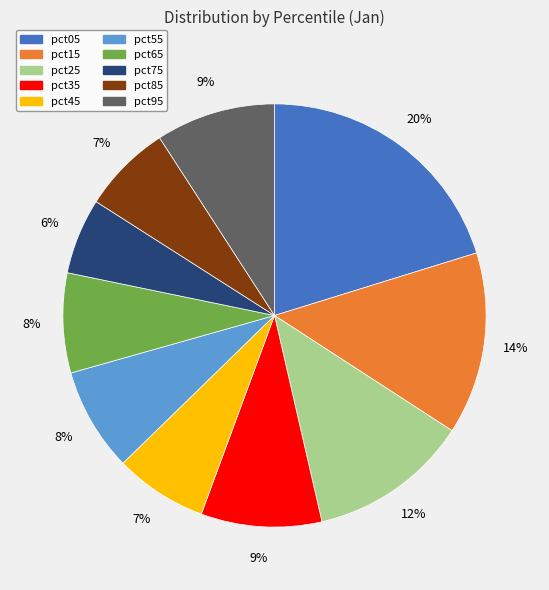

What is the largest slice in the pie chart?

pct05